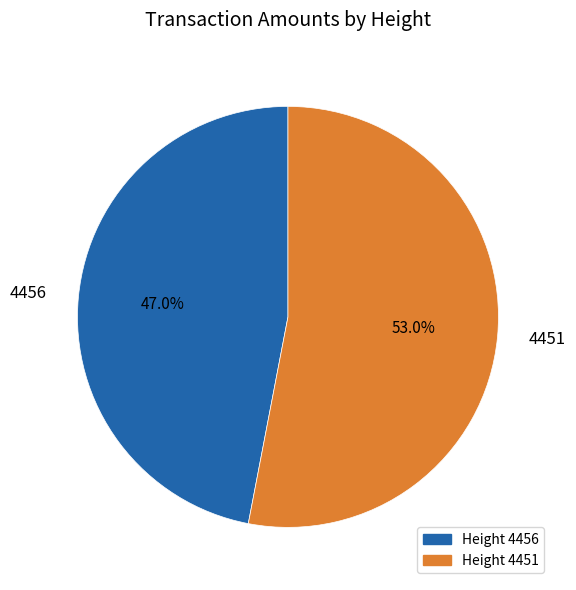

How many slices are in this pie chart?

2